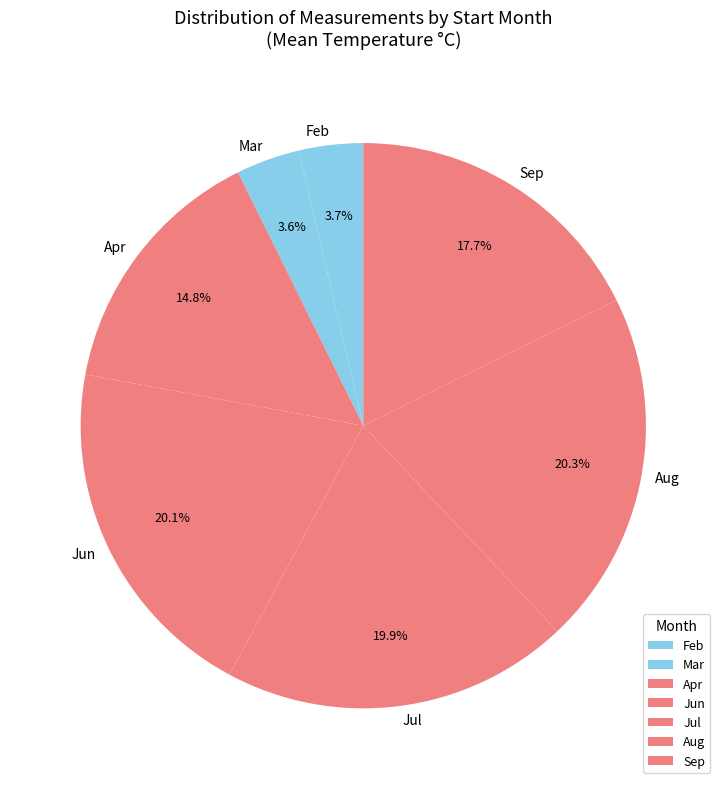

Count the number of slices in the pie.

7